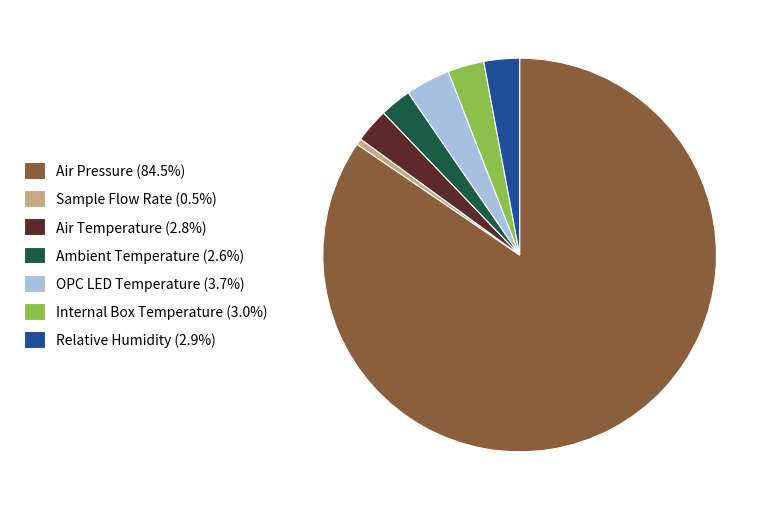

Is the sum of Relative Humidity (2.9%) and Air Temperature (2.8%) greater than half?

No